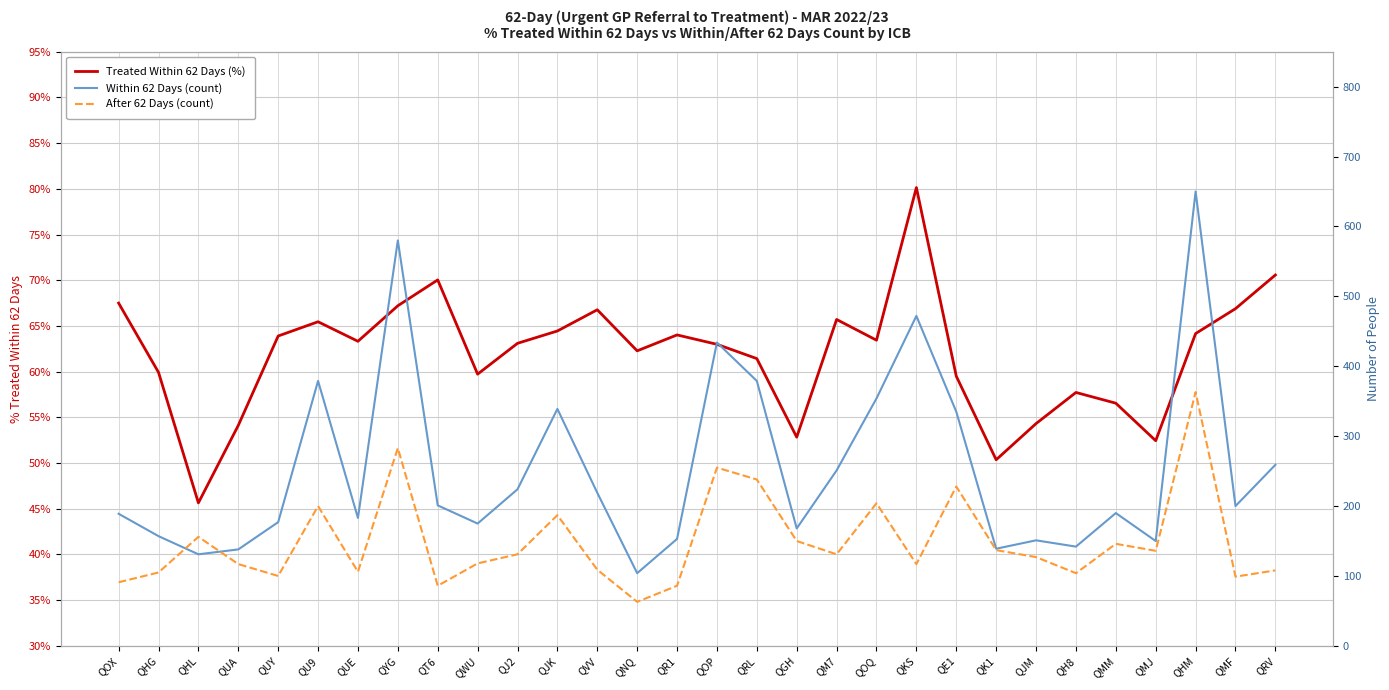

What is the spread (max minus min) of values at QE1?

334.4